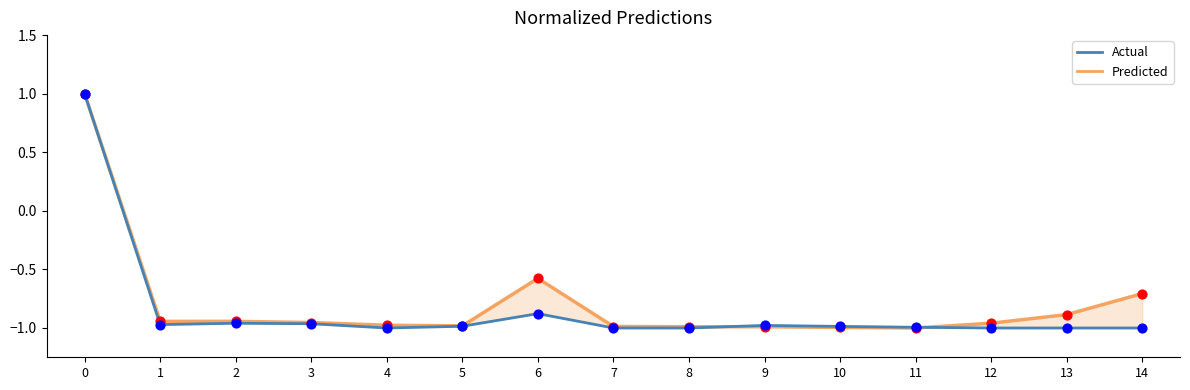

At how many categories does at least one series exceed 0?

1